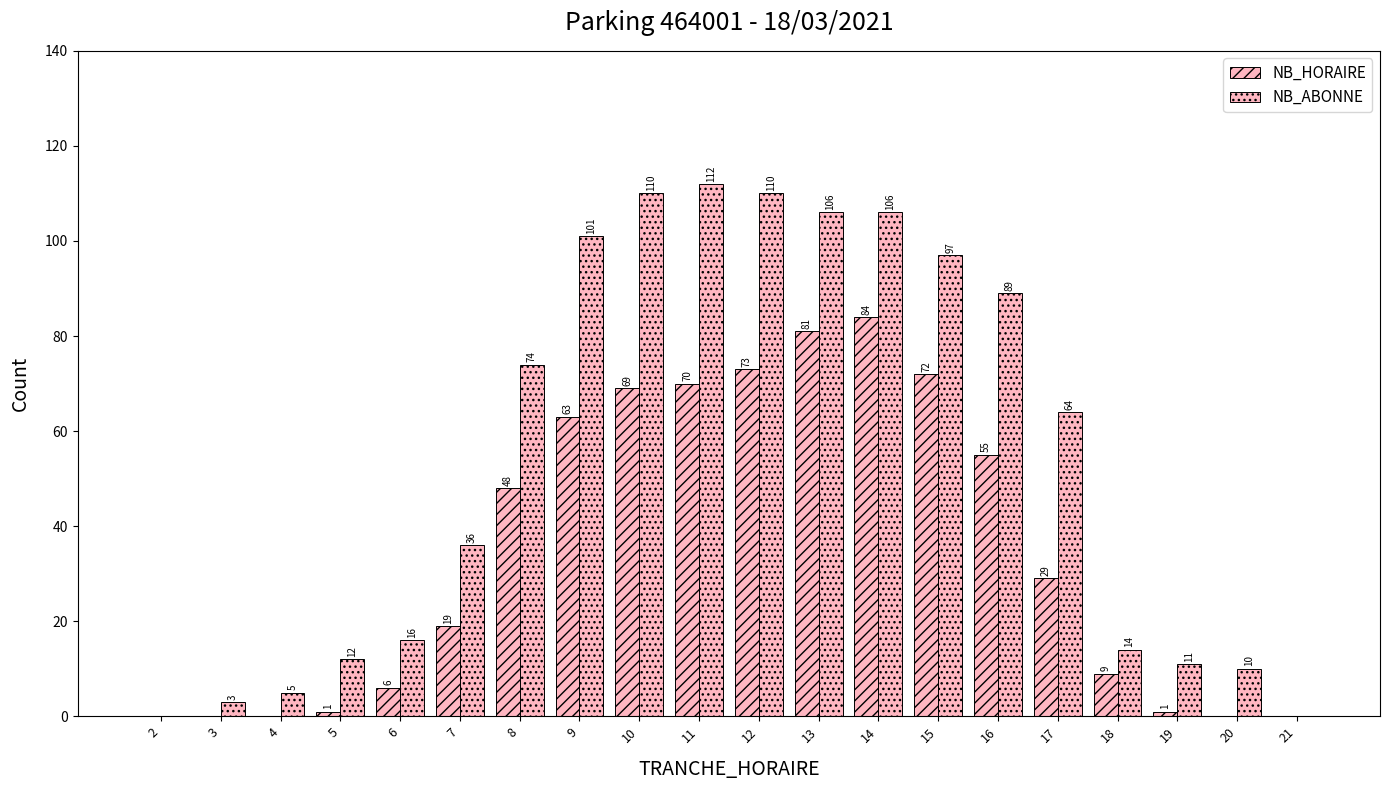

The NB_HORAIRE series shows 29 at 17. True or false?

True